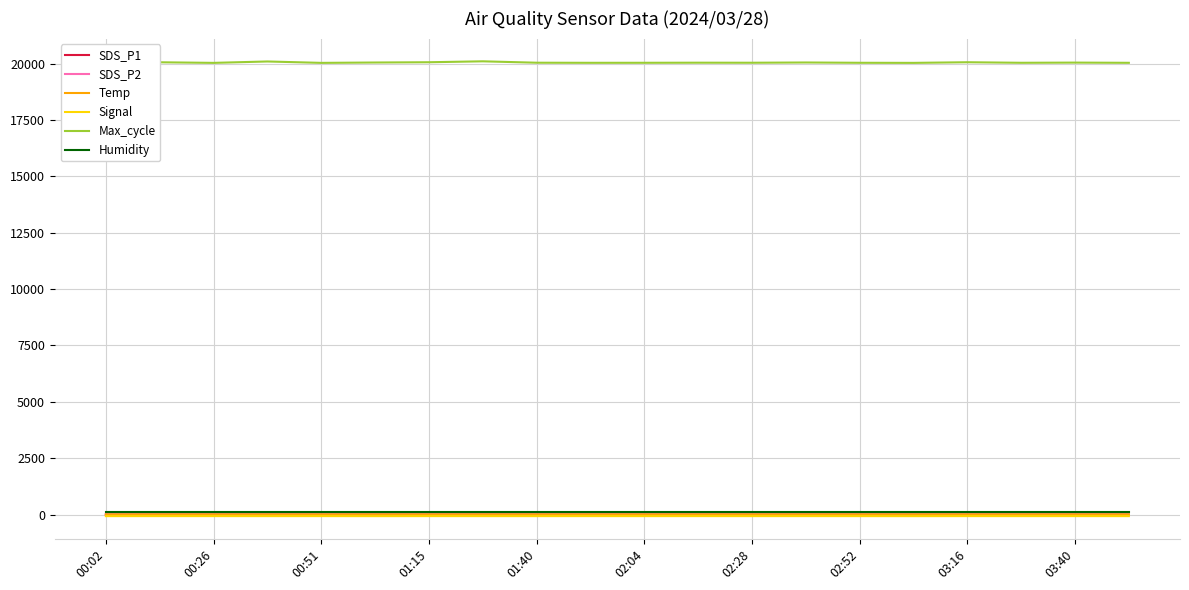

Which series has the largest range (max minus min)?

Max_cycle